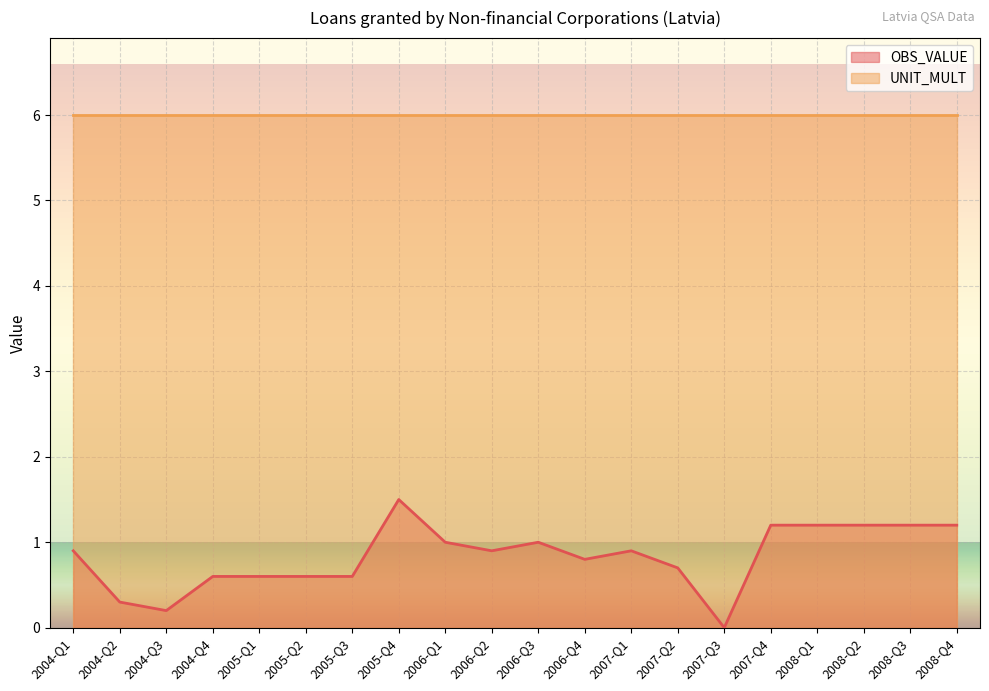

Which label corresponds to the largest value in the chart?

2005-Q4